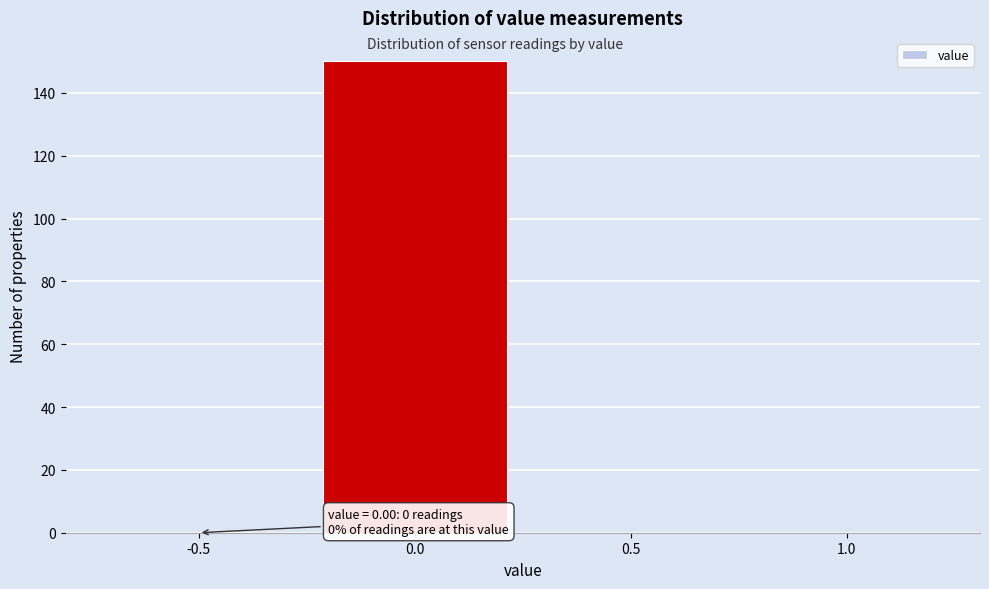

Reading left to right, list all the values displayed in this chart.

-0.5=0	0.0=150	0.5=0	1.0=0